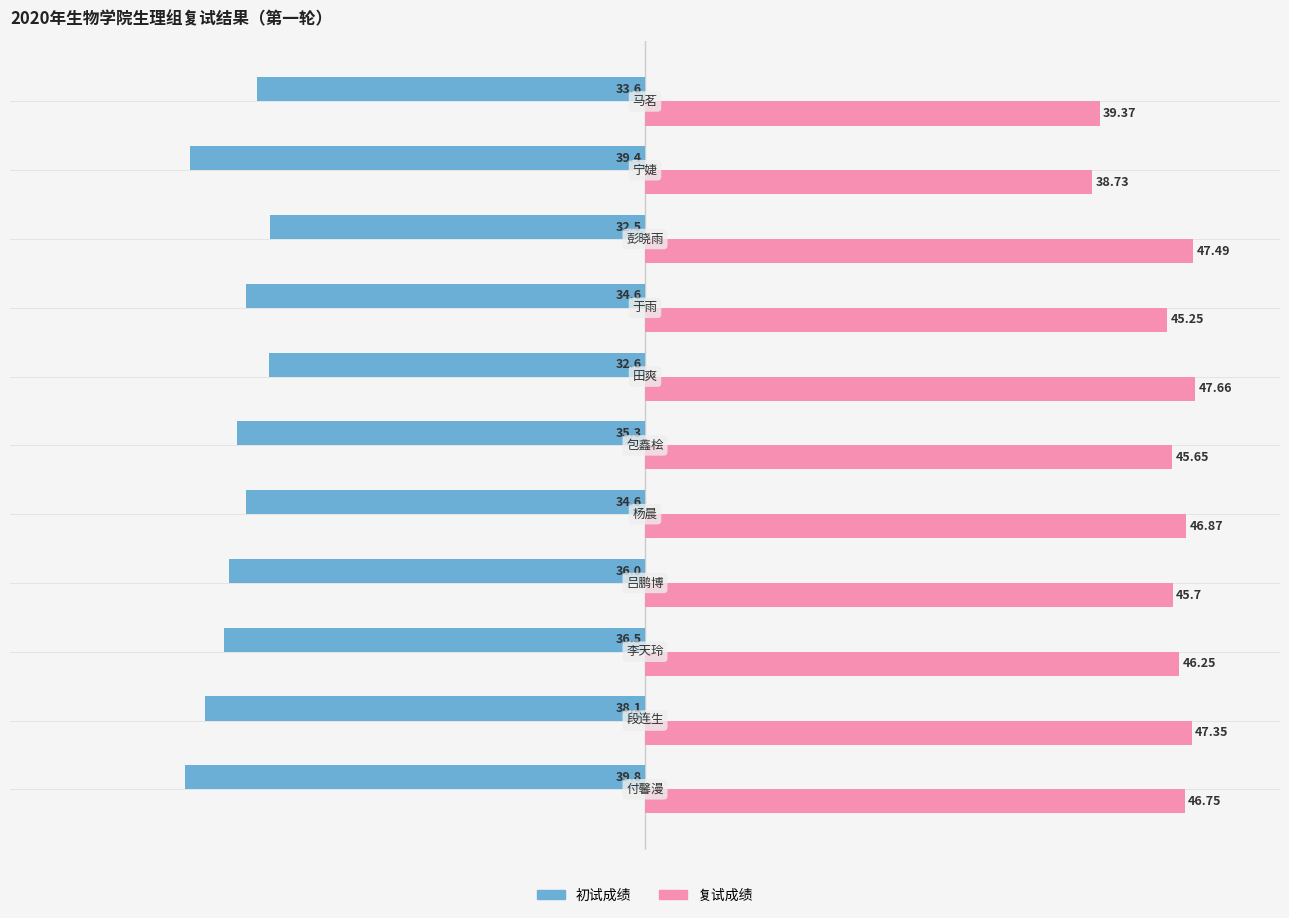

What is the sum of all 初试成绩 values?

-393.0